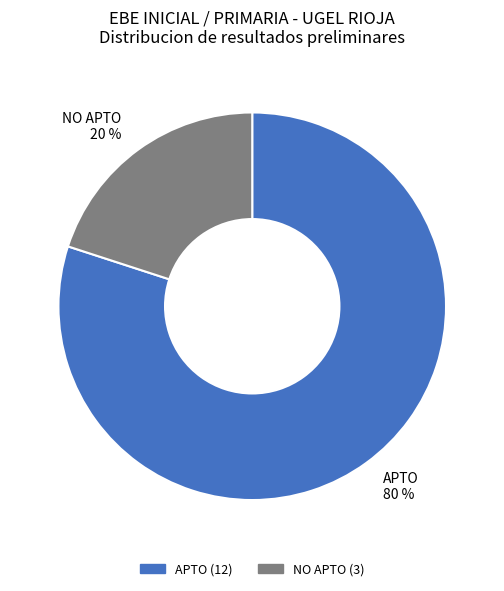

What is the largest slice in the pie chart?

APTO